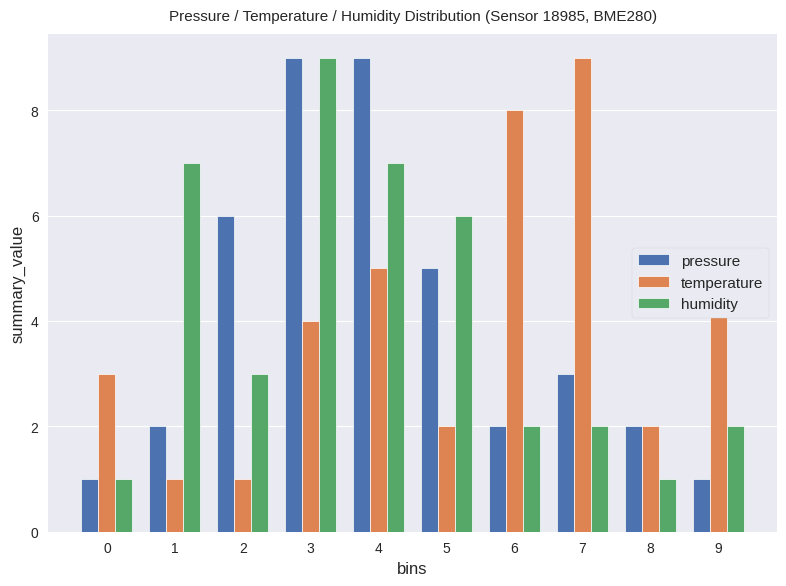

Between 2 and 7, which series saw the biggest shift?

temperature